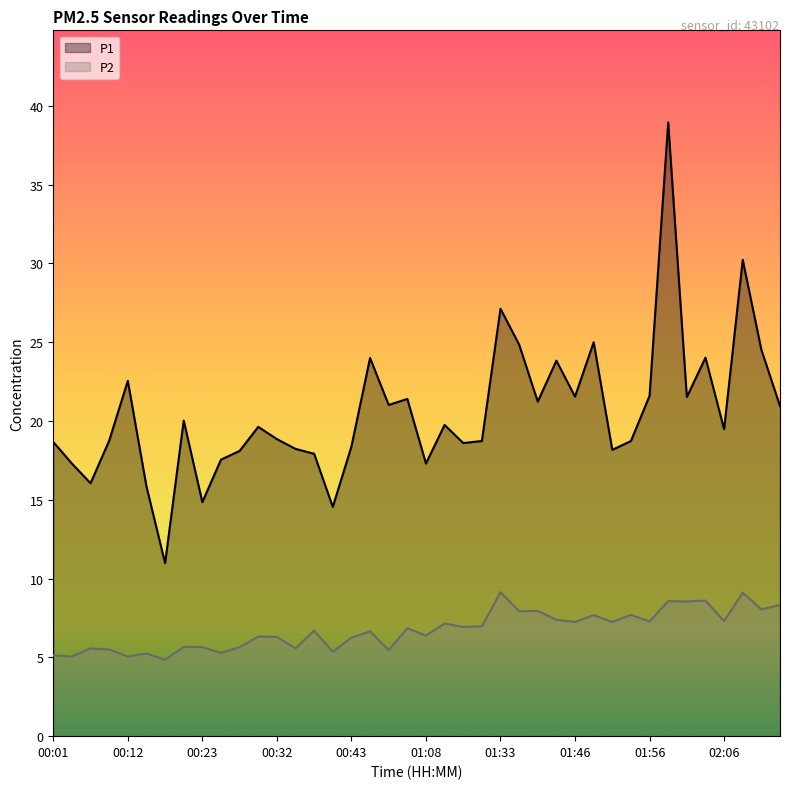

What is the spread (max minus min) of values at 00:01?

13.5